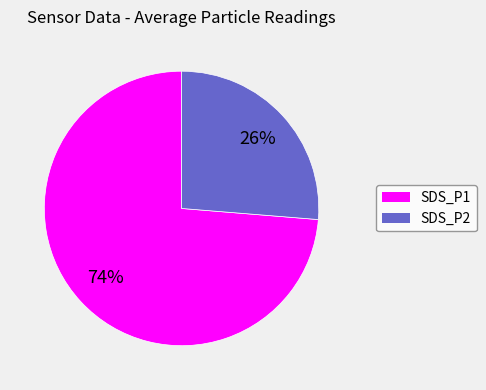

Which slice represents more than half of the pie?

SDS_P1